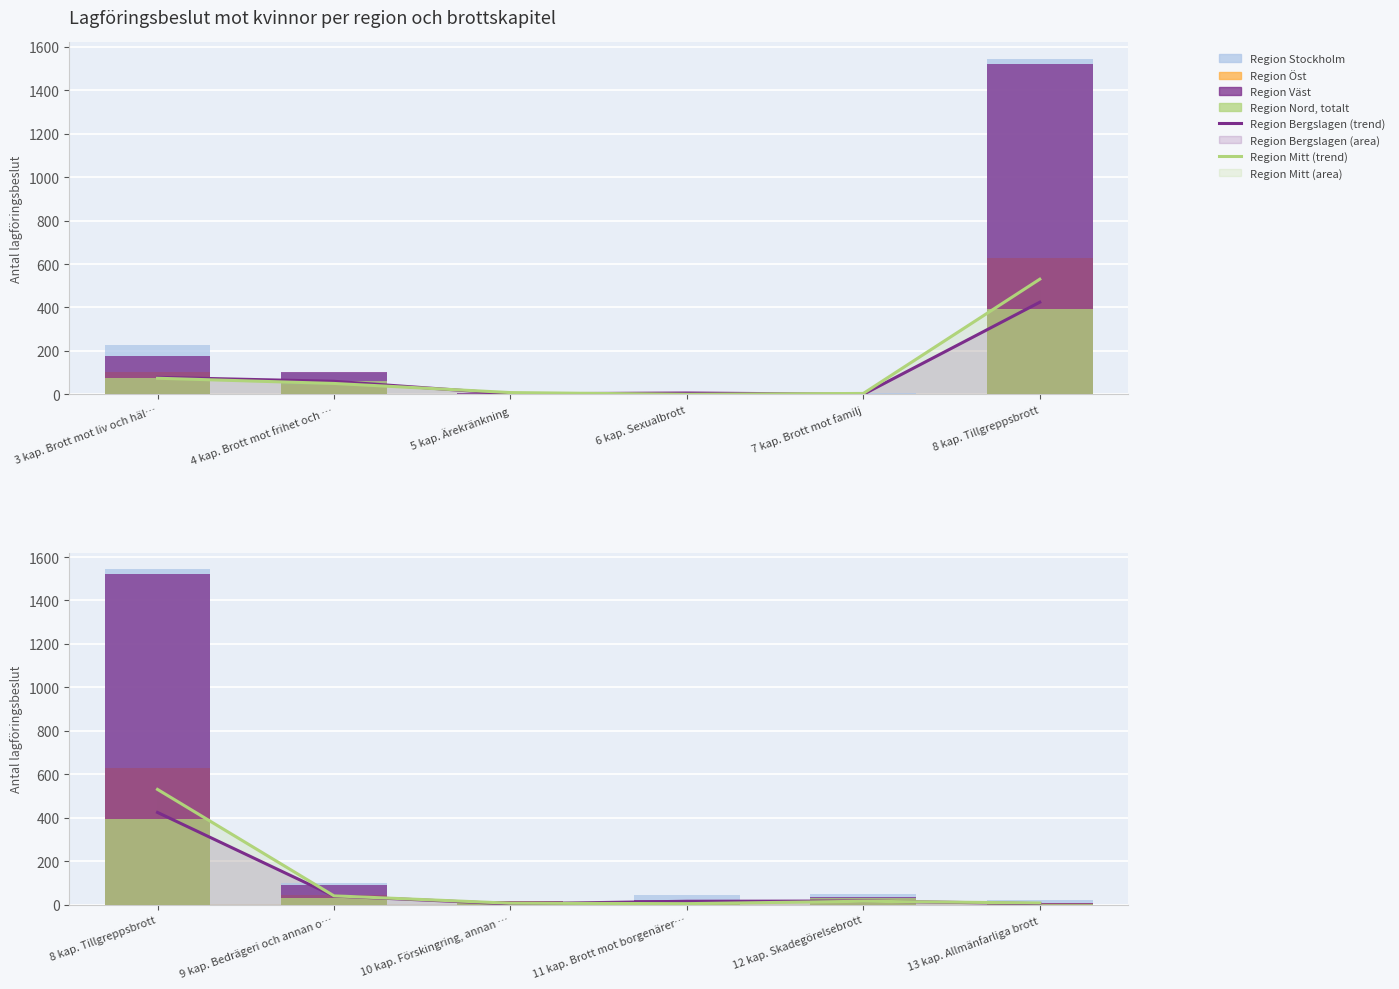

What is the sum of all Region Väst values?

1683